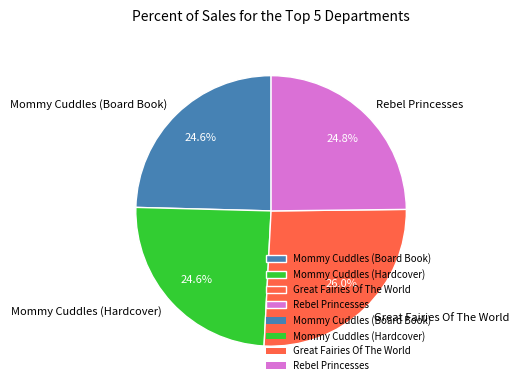

What percentage is NOT represented by Rebel Princesses?

75.2%